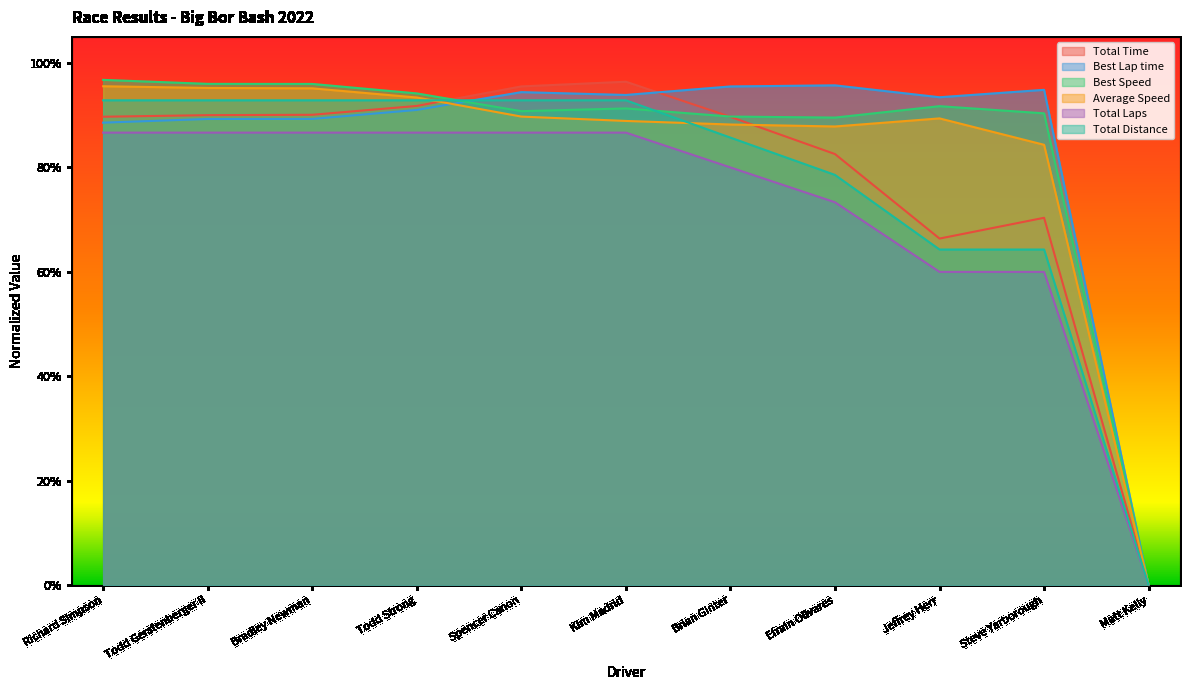

At which category is the sum across all series the highest?

Richard Simpson